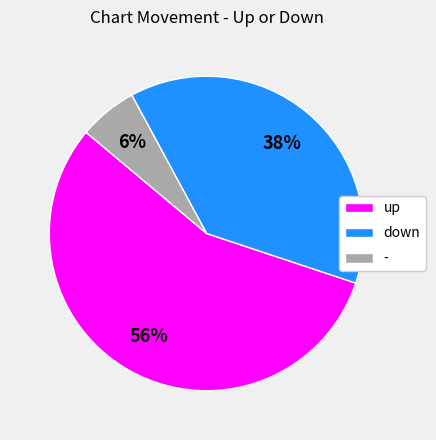

Between up and down, which is larger?

up